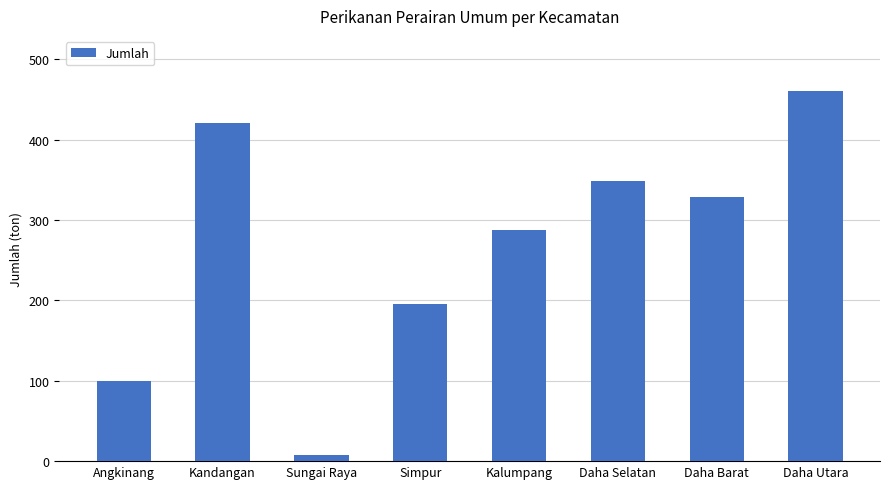

Reading right to left, list all the values displayed in this chart.

Daha Utara=460	Daha Barat=329	Daha Selatan=349	Kalumpang=287	Simpur=196	Sungai Raya=8	Kandangan=421	Angkinang=100